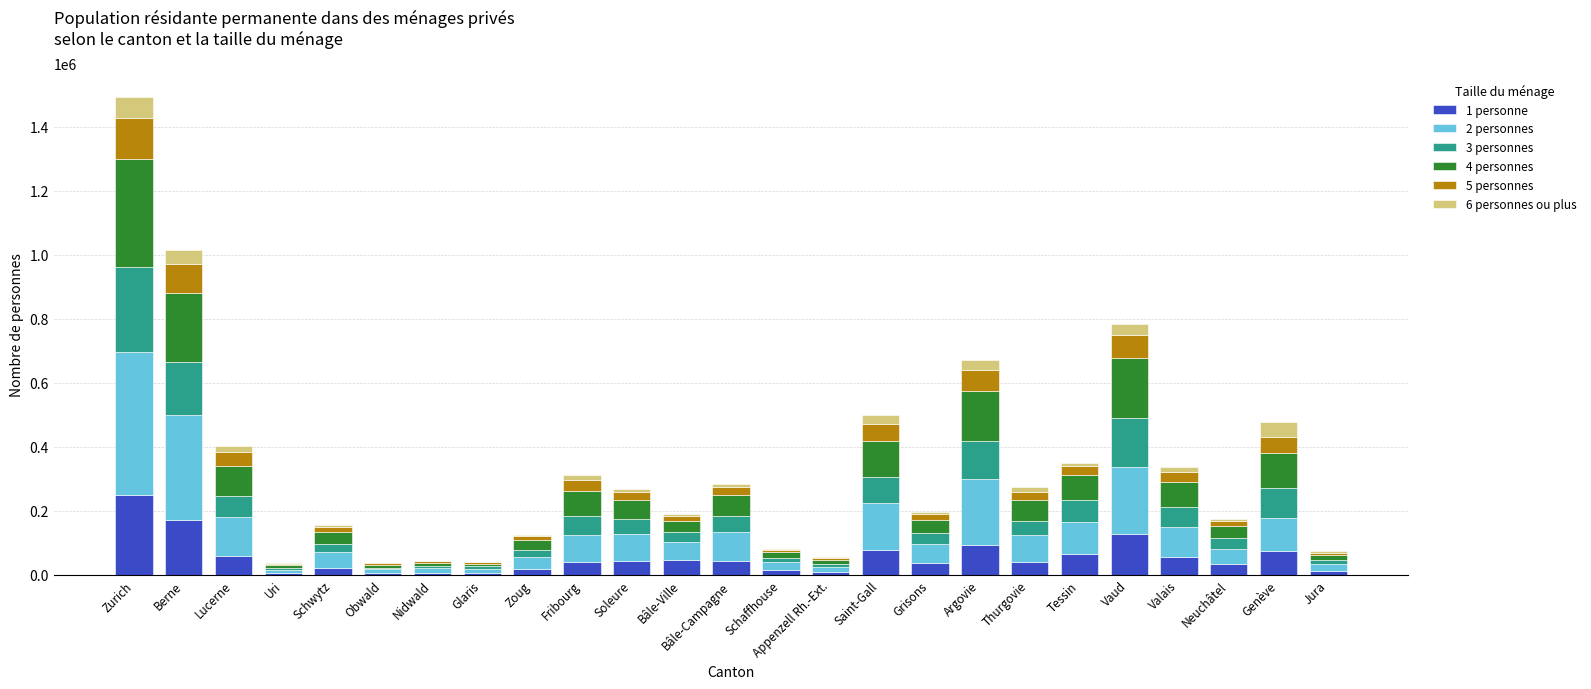

True or false: 1 personne has a value of 23546 at Saint-Gall.

False